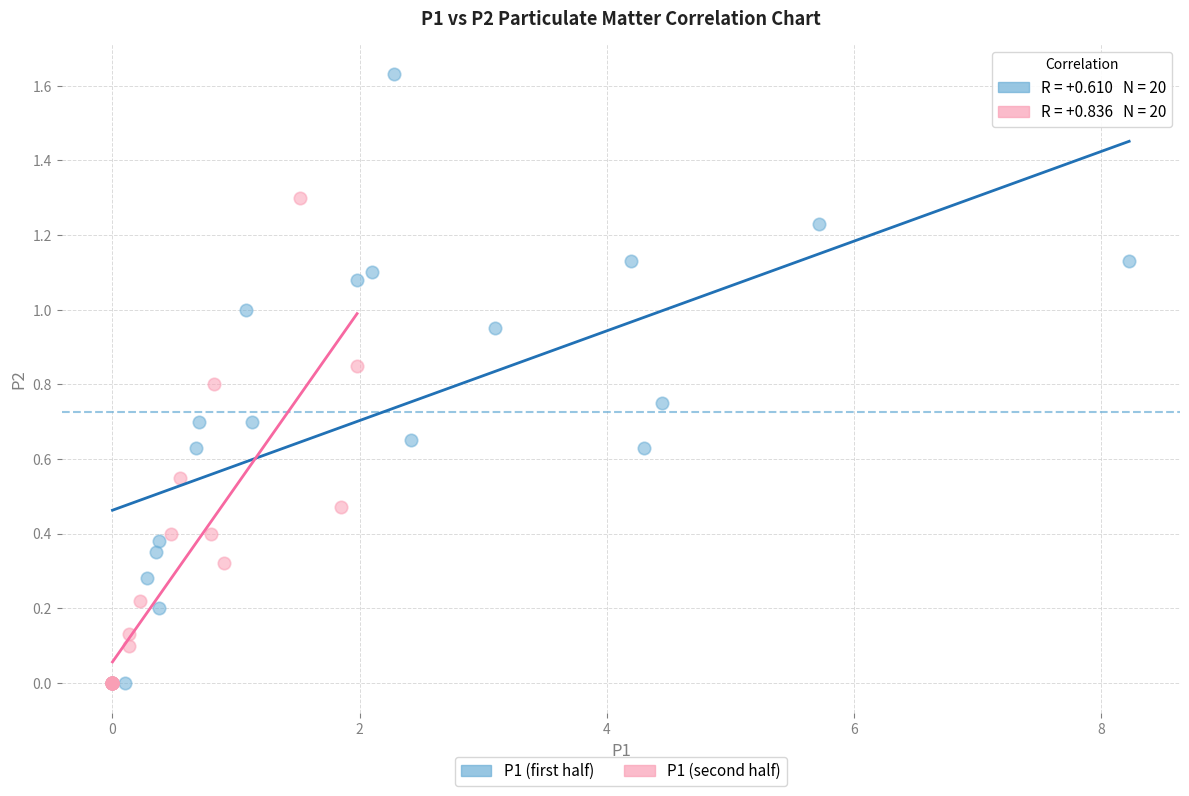

Which series contains the highest Y value?

P1 (first half)